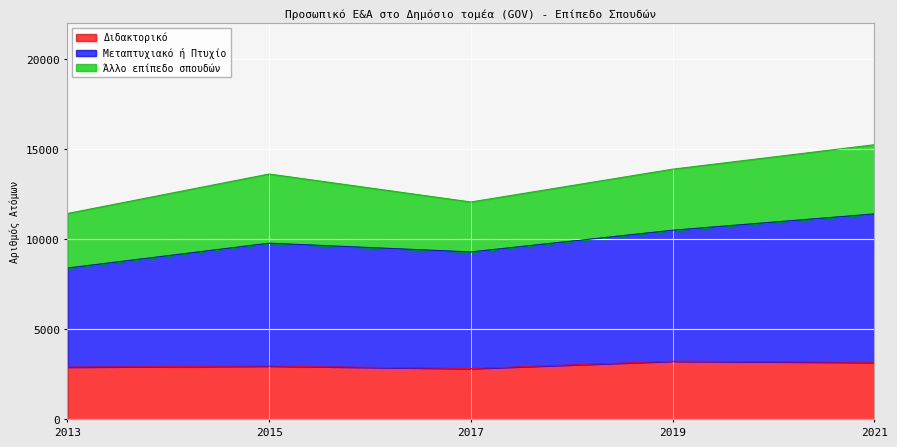

Is it true that Διδακτορικό equals 2904.0 at 2013?

True